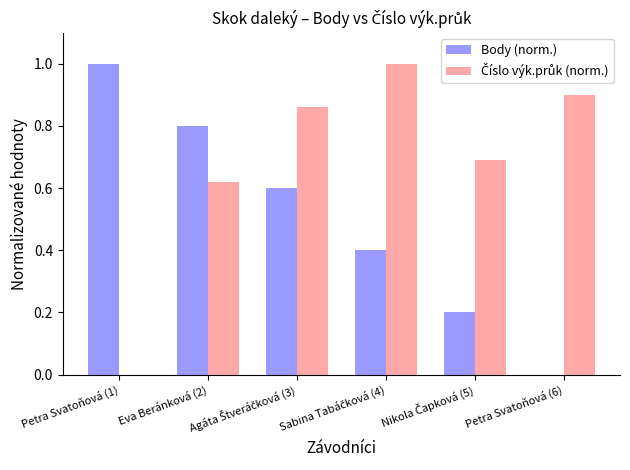

What is the maximum value shown in the chart?

1.0